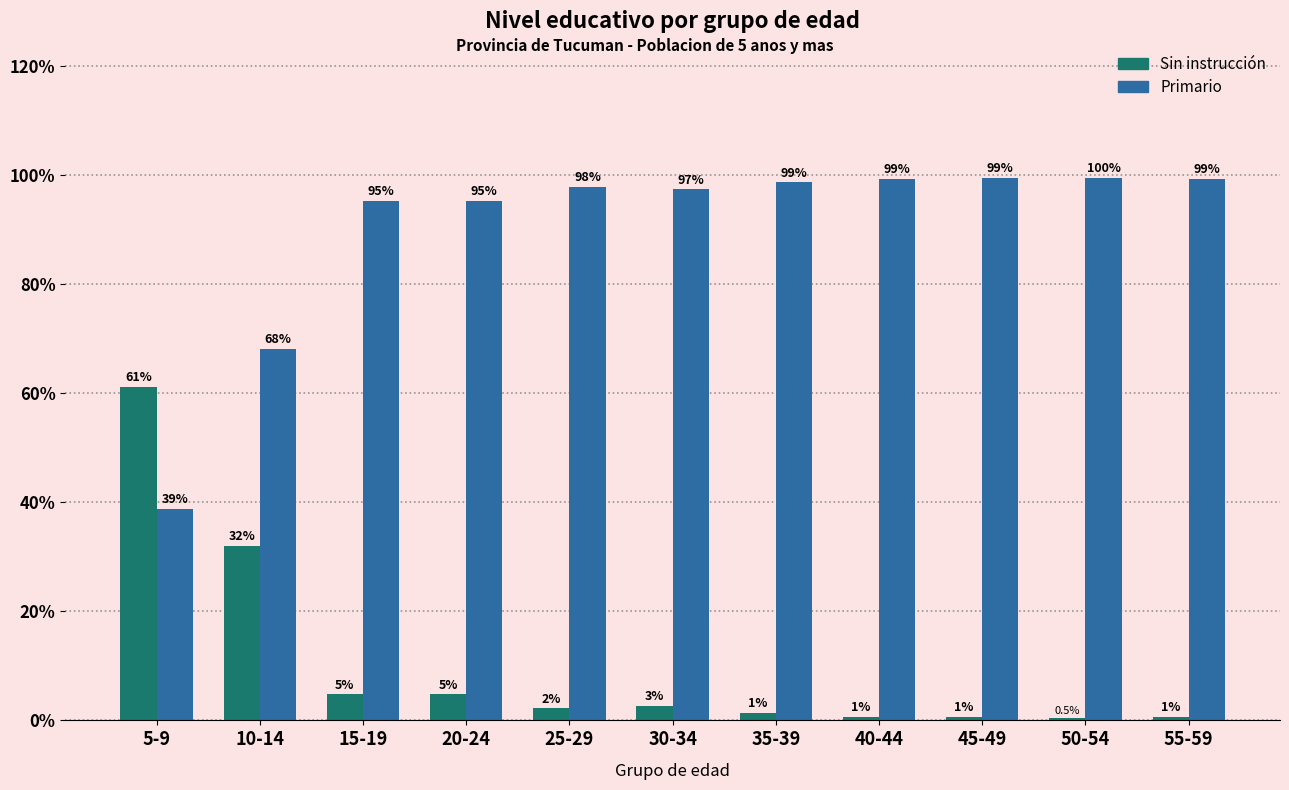

The Sin instrucción series shows 43.0 at 10-14. True or false?

False